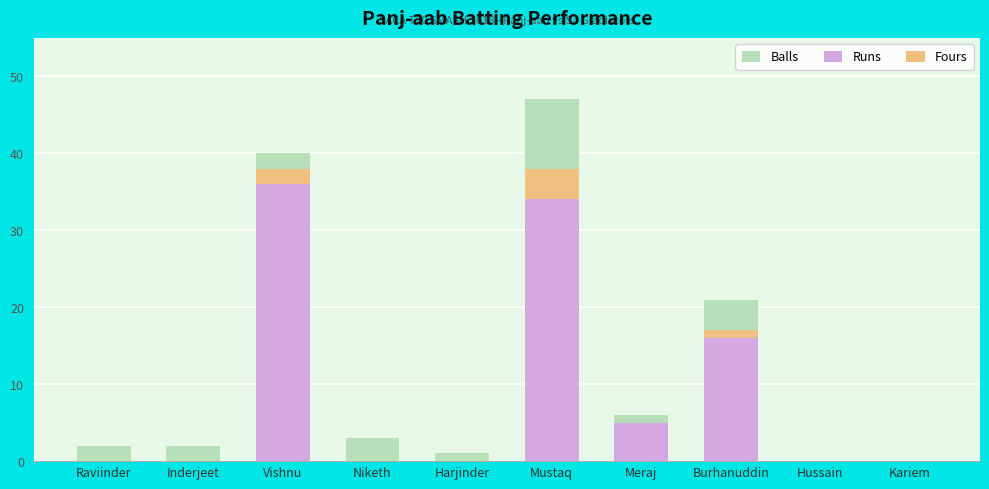

What is the label of the 7th bar from the right?

Niketh